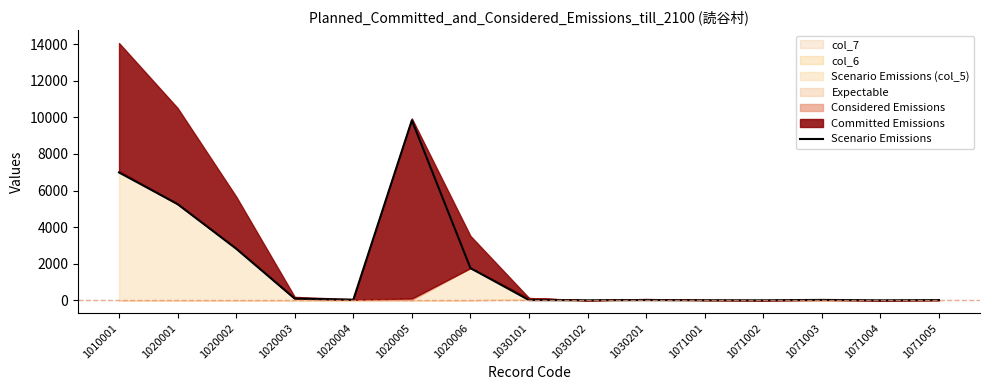

What is the value of the 3rd point from the left?

2820